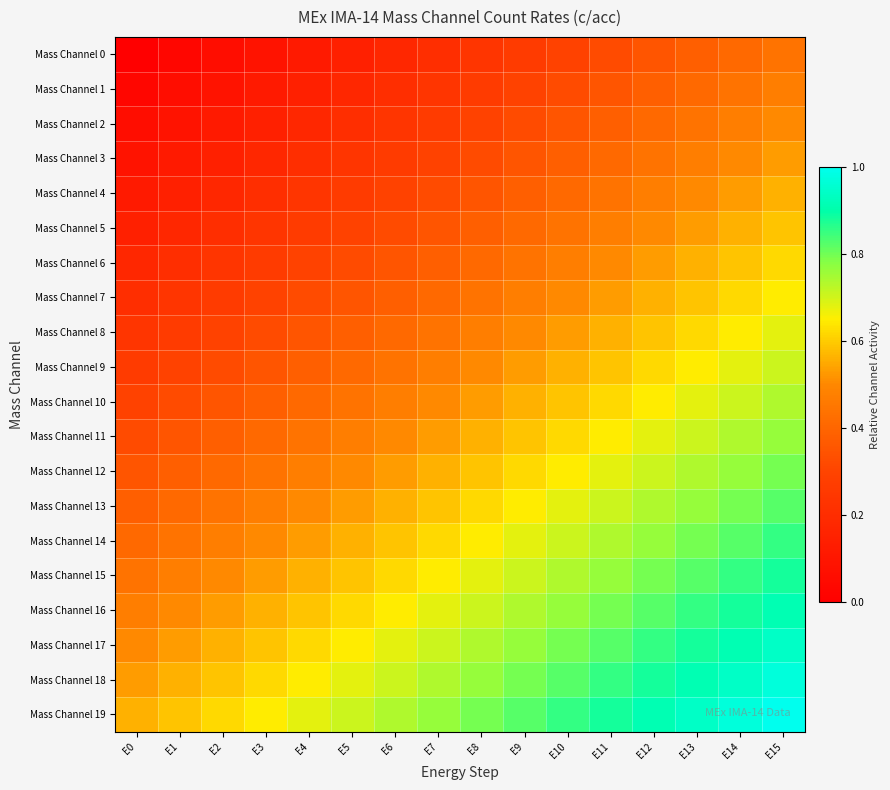

What is the difference between the highest and lowest values at E6?

0.6